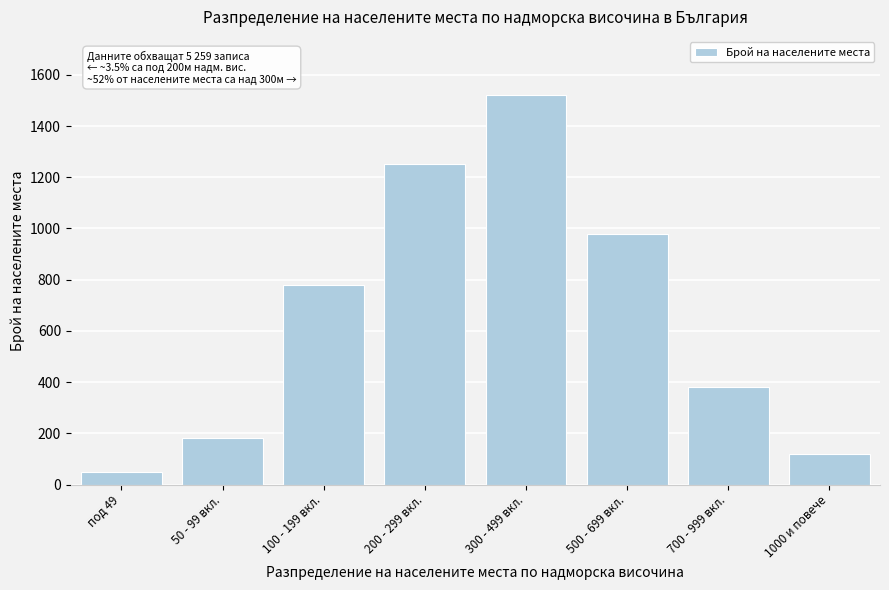

Reading left to right, list all the values displayed in this chart.

48	180	780	1250	1520	980	380	121